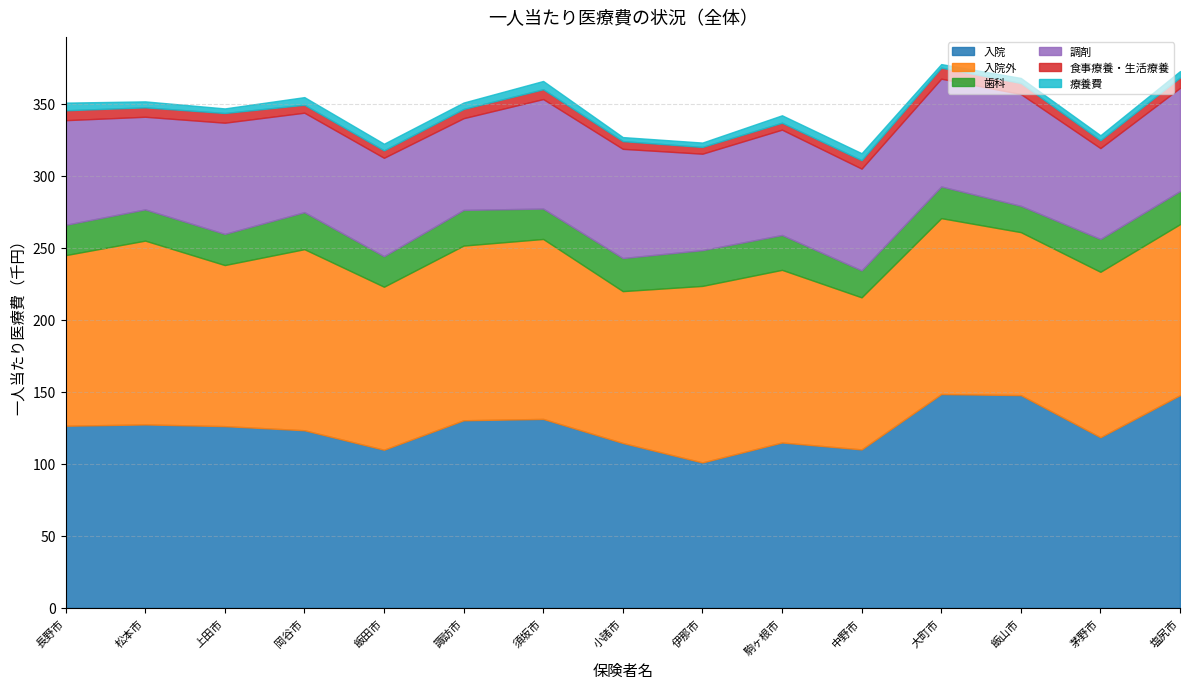

How many interior local valleys does the 入院外 series have?

5